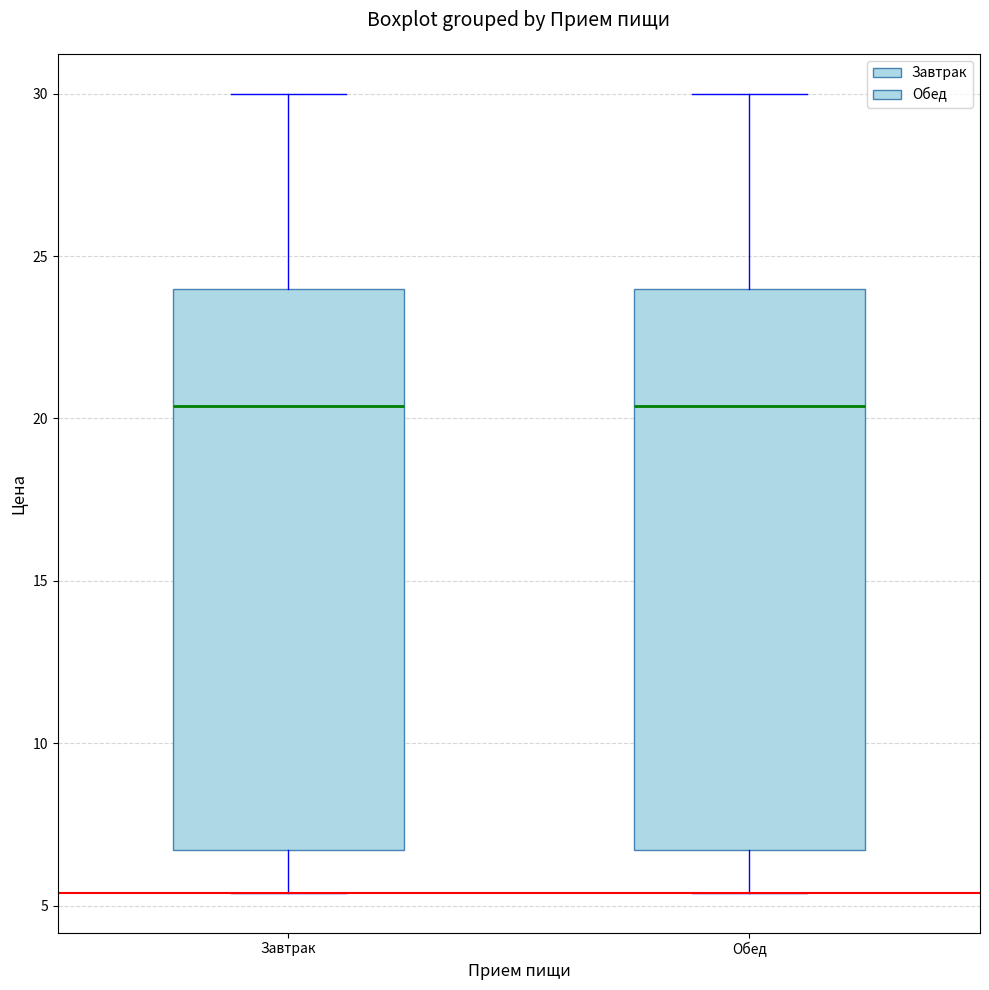

Reading left to right, read every box against the y-axis: the position of its median line, the range the box covers, and the ends of its whiskers. The values are not printed on the chart, so give them approximately, as read against the axis.

Завтрак: median 20.5, box 6.5 to 24.0, whiskers 5.5 to 30.0
Обед: median 20.5, box 6.5 to 24.0, whiskers 5.5 to 30.0